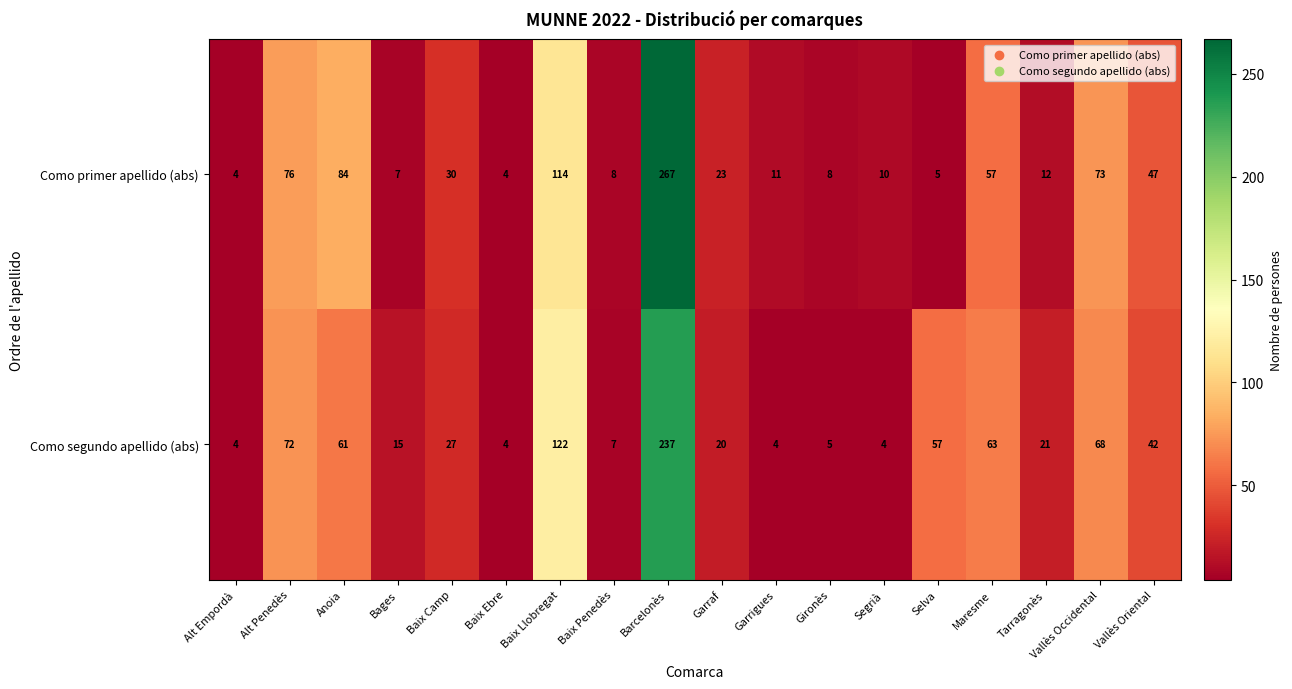

Count the number of categories in the chart.

18